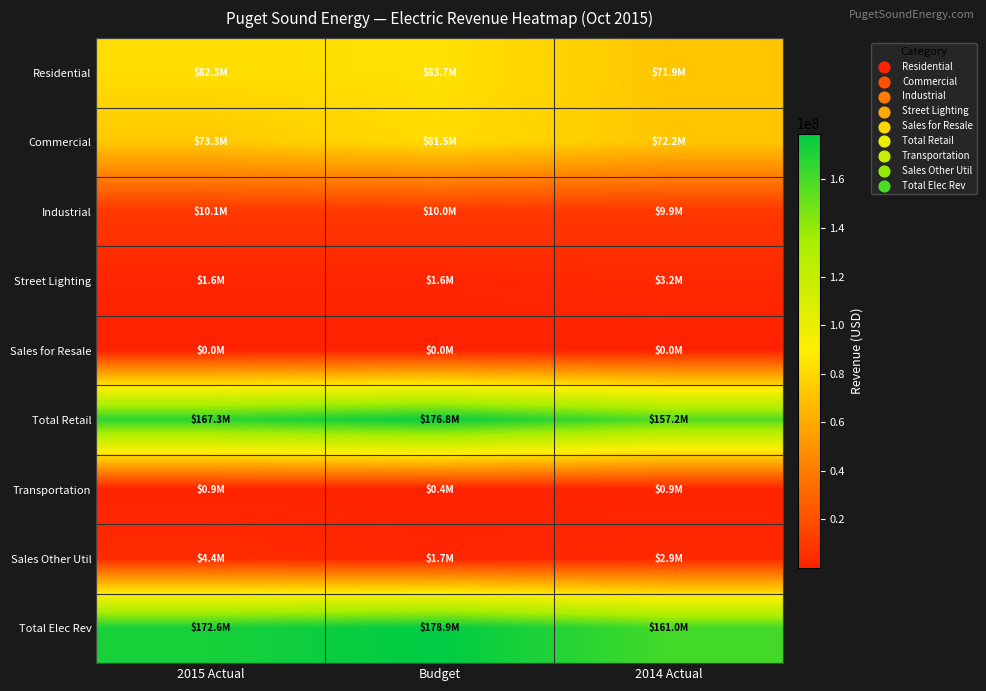

Count the number of categories in the chart.

3